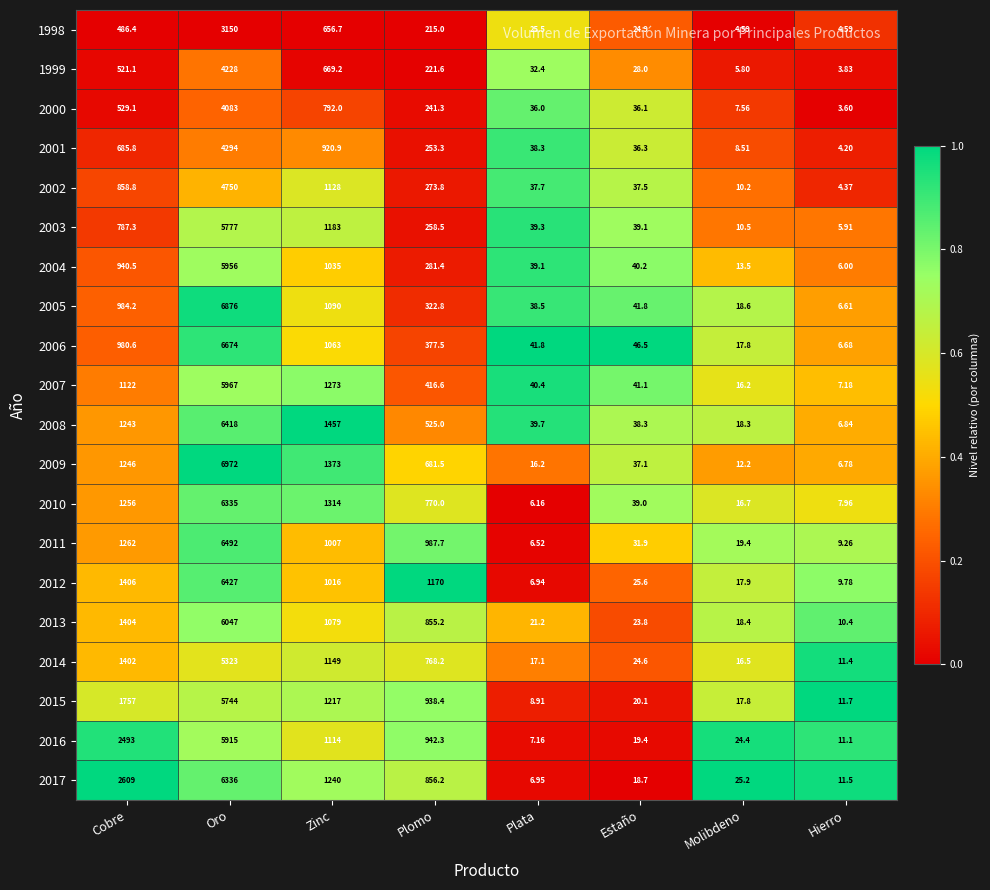

At which label is 2015 closest to 2876?

Cobre